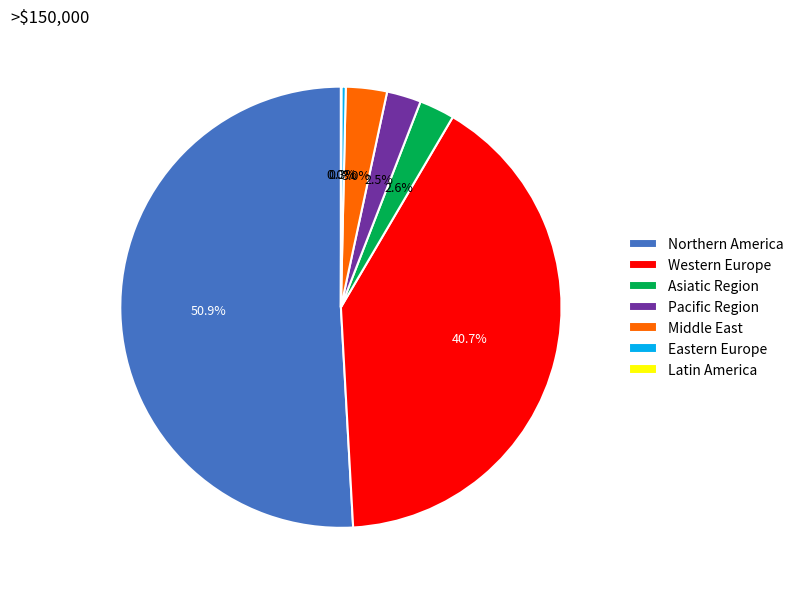

Does any single category account for the majority?

Yes